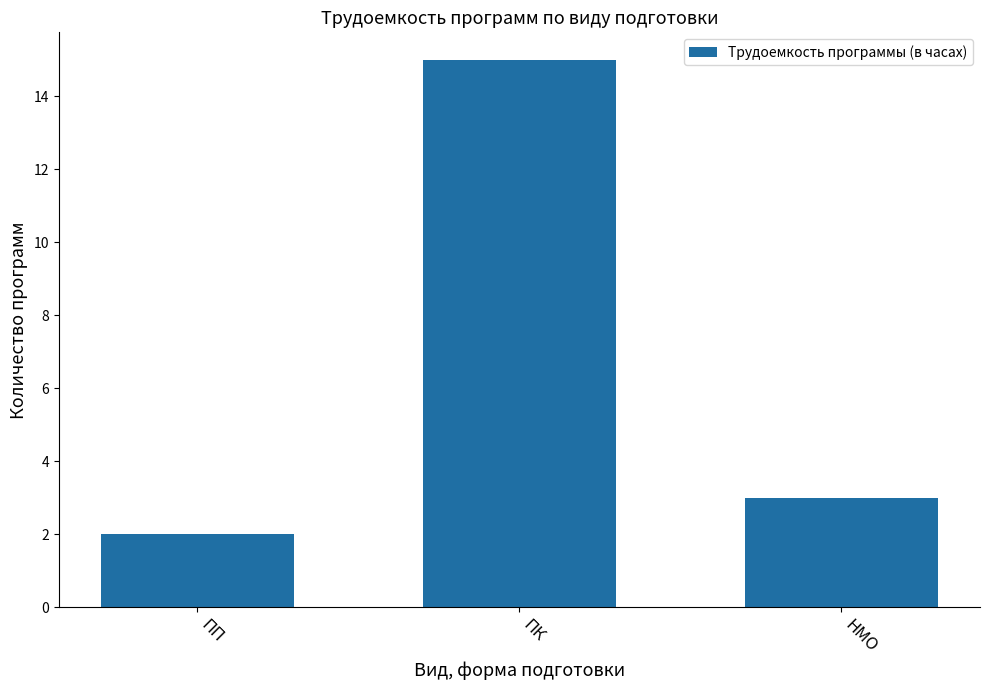

How many values are below 3?

1